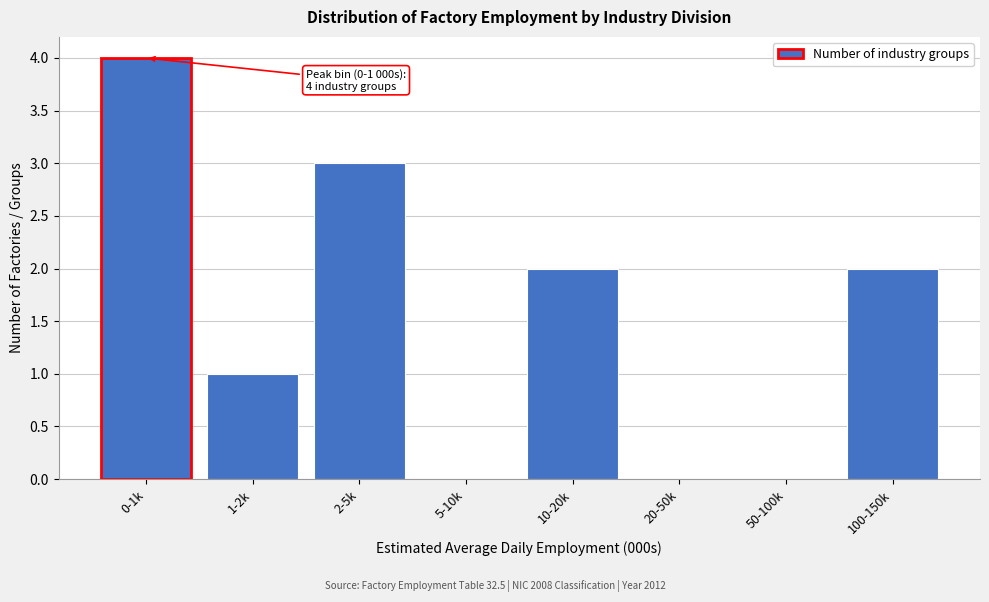

Reading left to right, transcribe all the data shown in this chart.

0-1k=4	1-2k=1	2-5k=3	5-10k=0	10-20k=2	20-50k=0	50-100k=0	100-150k=2